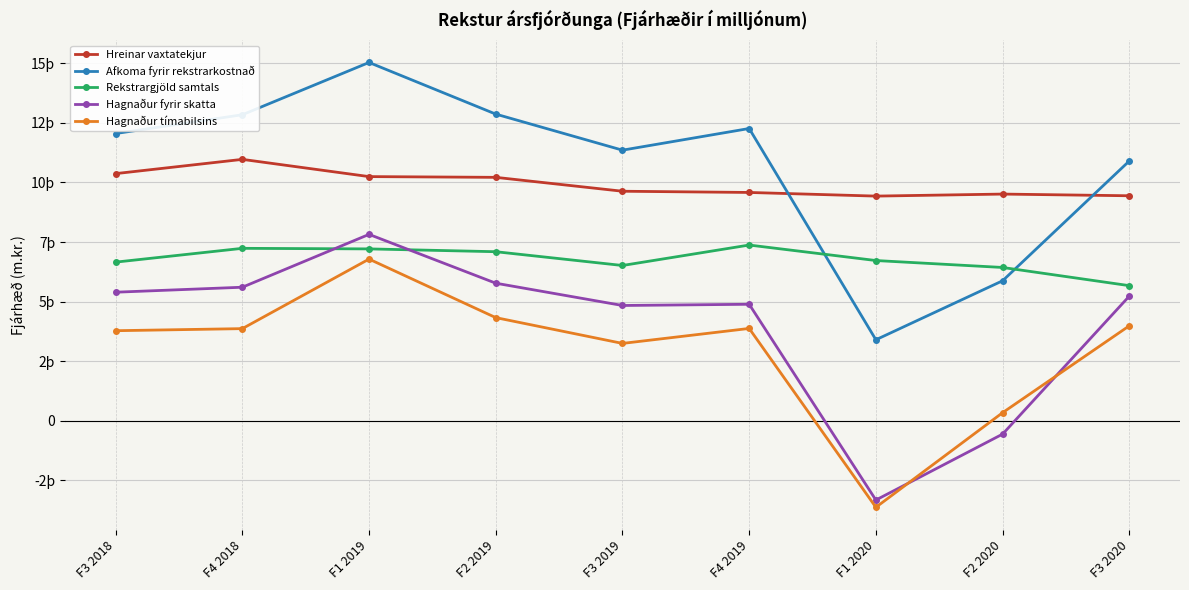

Is it true that Hagnaður tímabilsins equals 3780 at F3 2018?

True